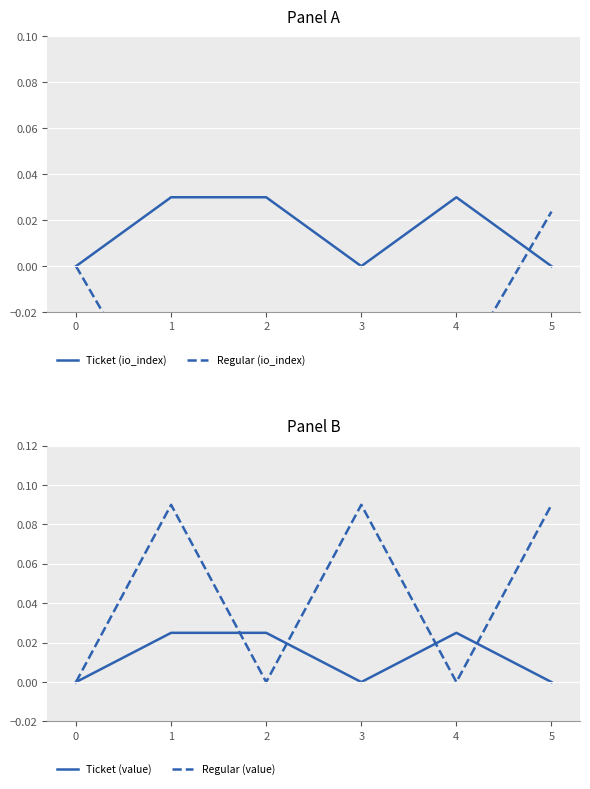

What is the sum of the Ticket (io_index) values at 4 and 2?

0.1